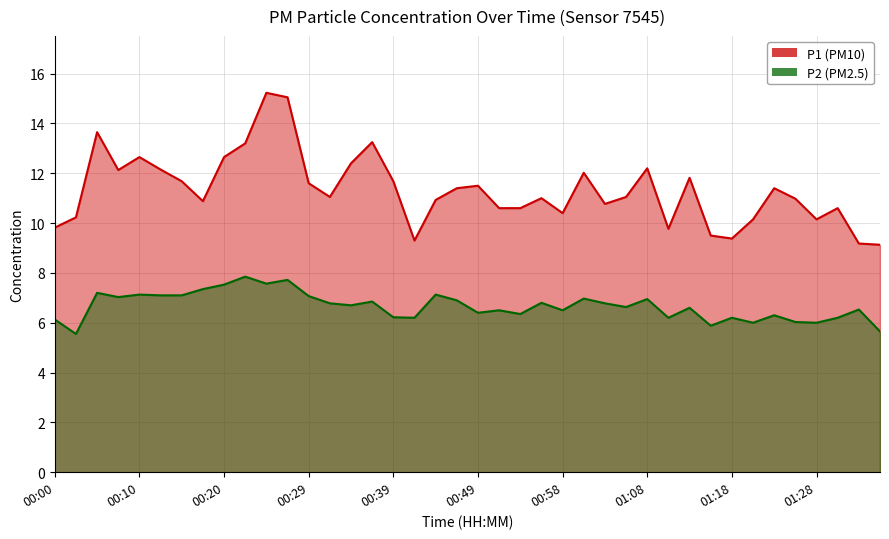

True or false: P2 and P1 intersect in this chart.

False